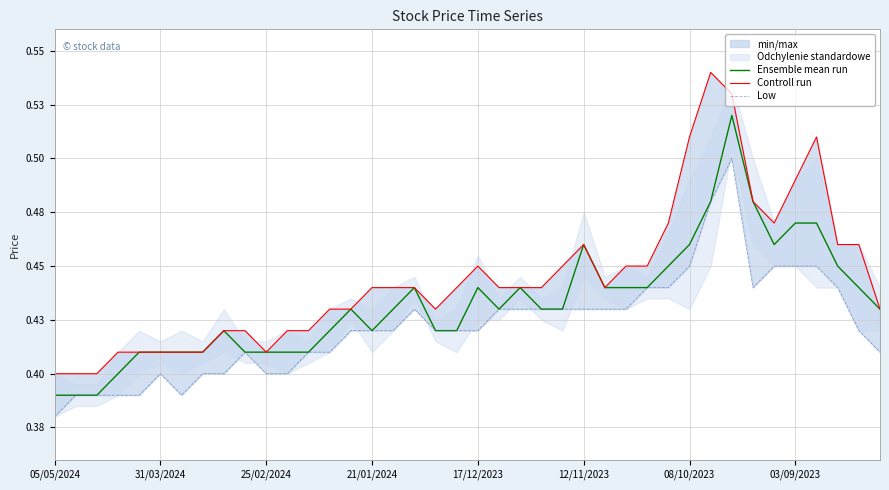

What is the approximate value of Ensemble mean run at 21?

0.4